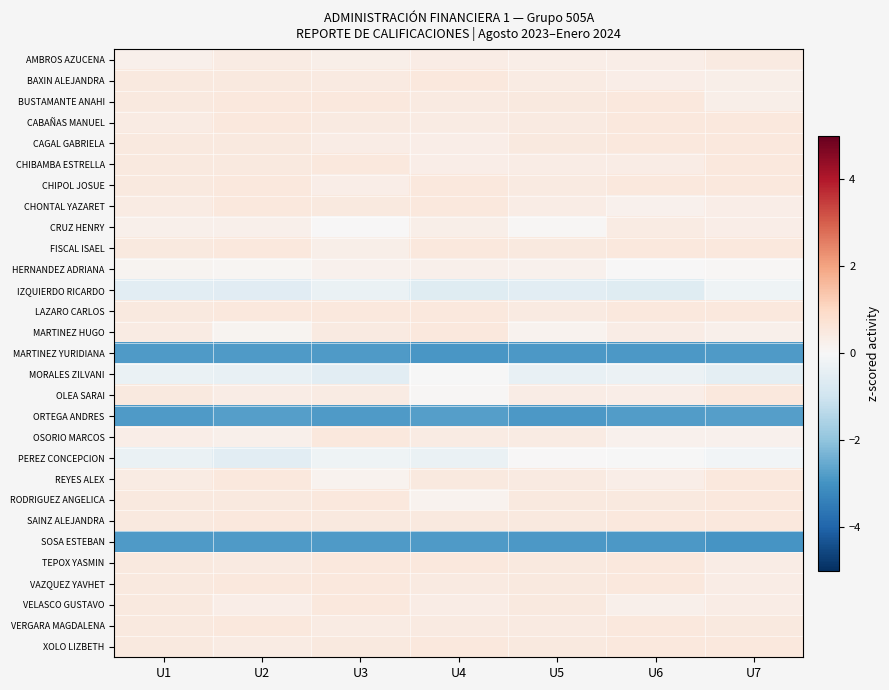

At how many categories does at least one series exceed 0?

7